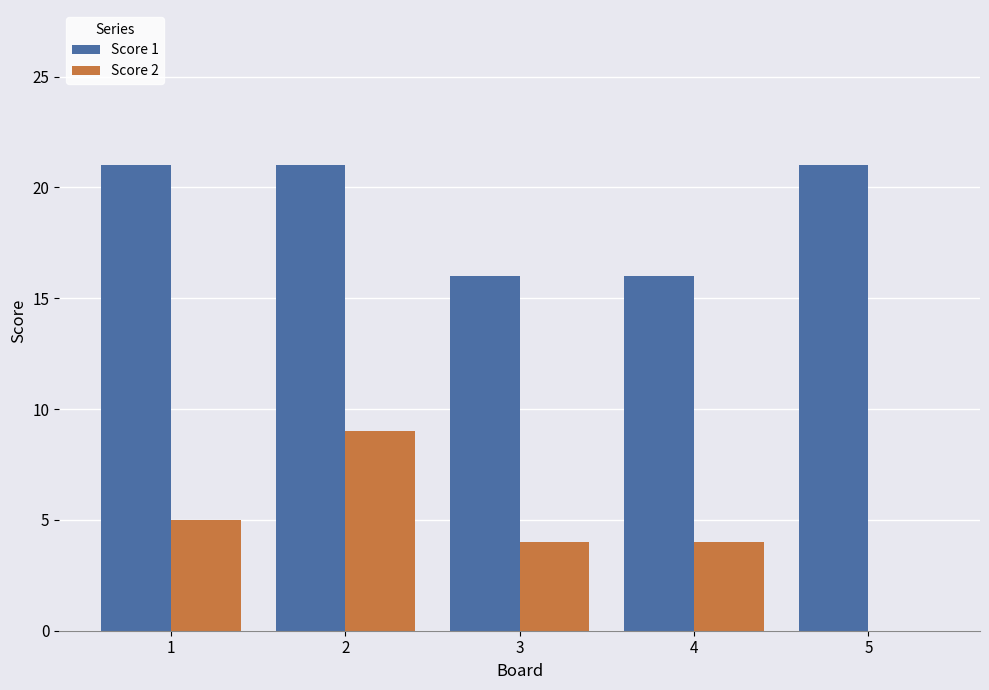

What is the sum of all Score 2 values?

22